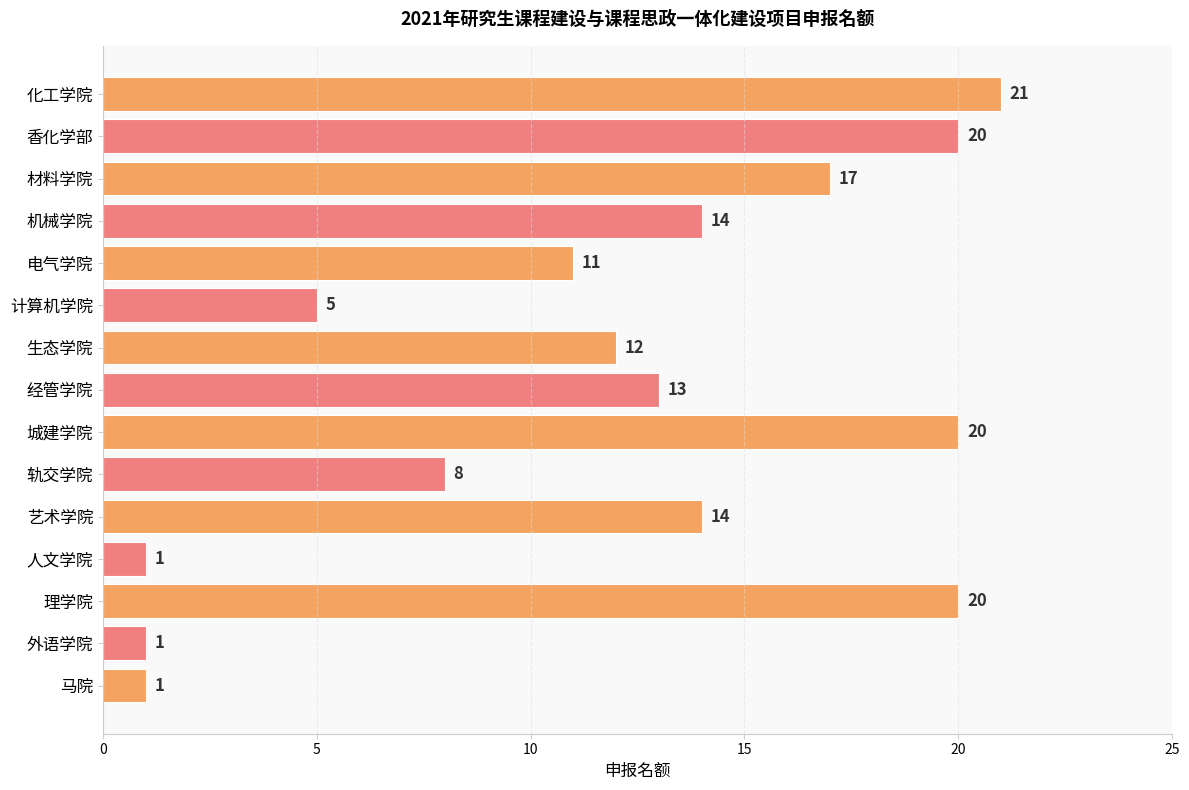

What position from the top is 化工学院?

1